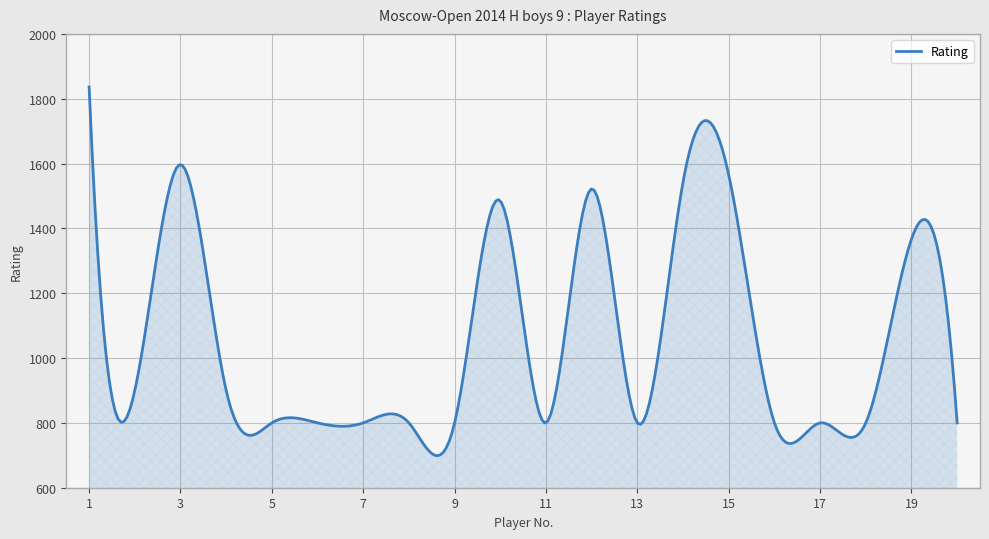

Does the chart have visible grid lines?

Yes